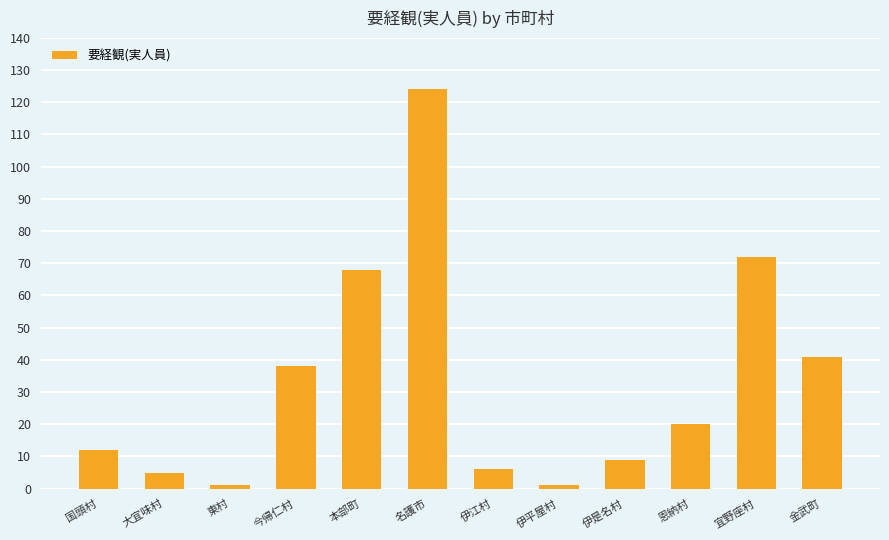

How many values are below 20?

6